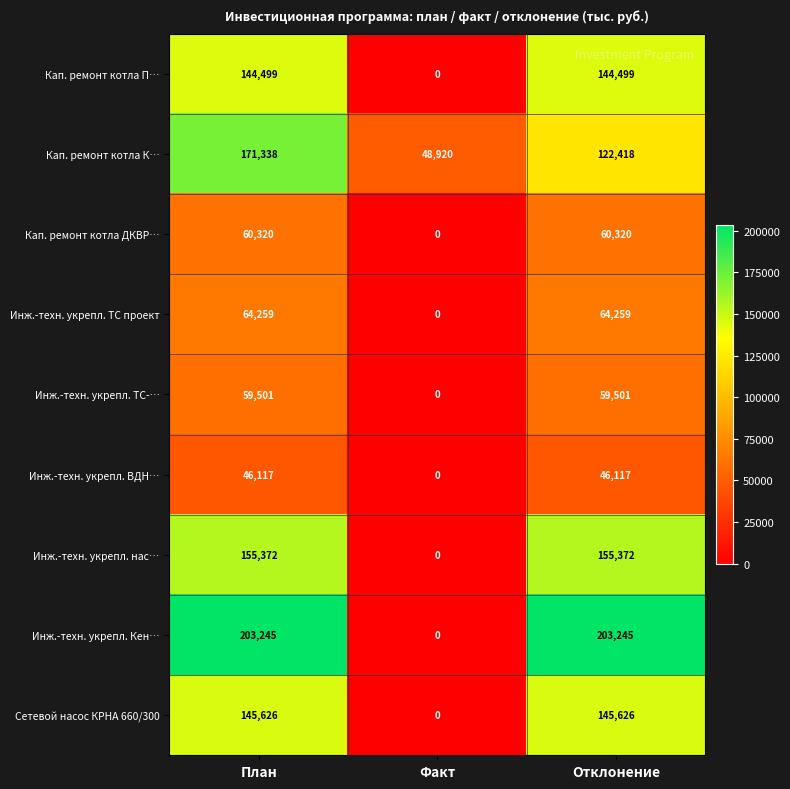

Which series has the largest total across all categories?

Инж.-техн. укрепл. Кен…